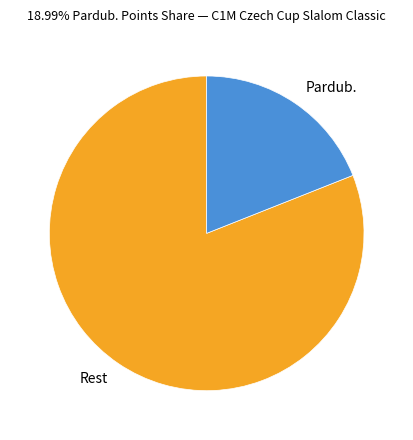

How many segments does this pie chart have?

2